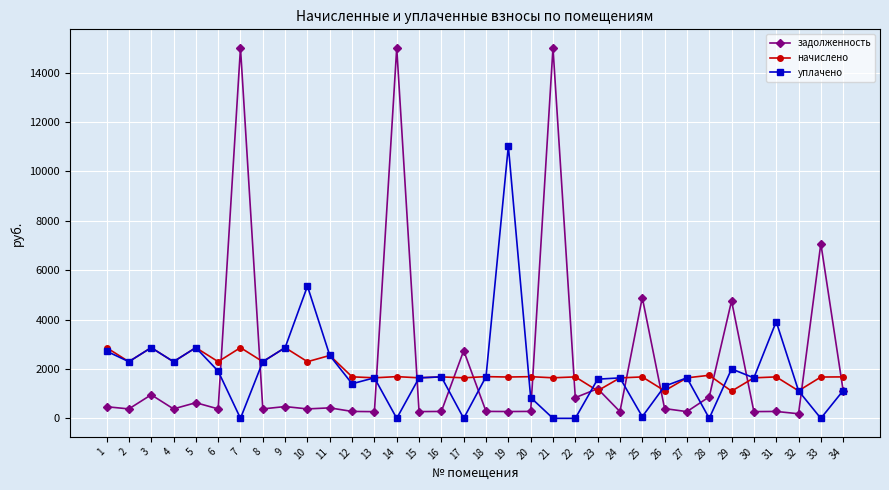

Does the chart display data point markers on the line(s)?

Yes